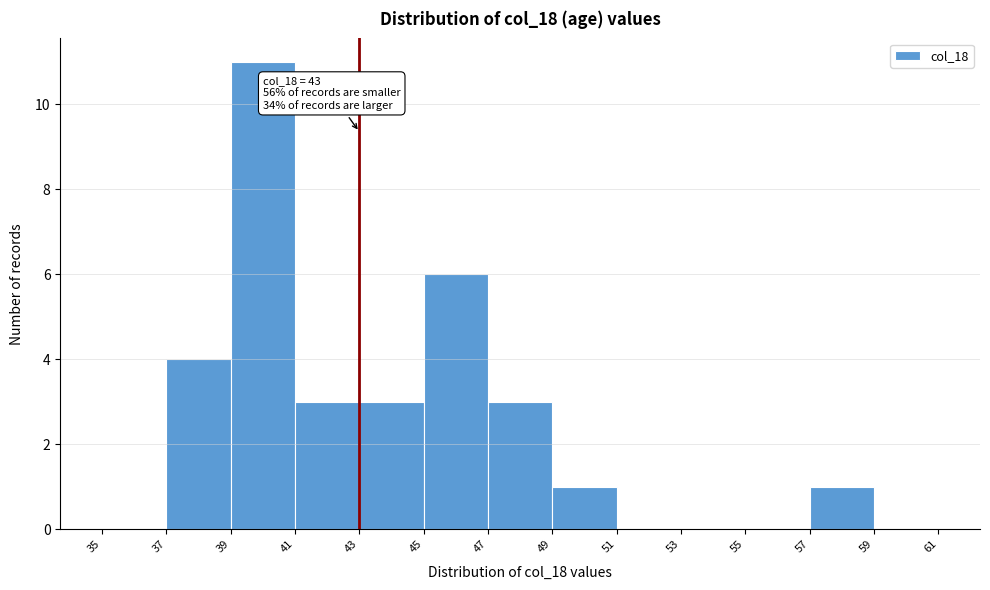

Over which range of the x-axis is the bar tallest?

39 to 41